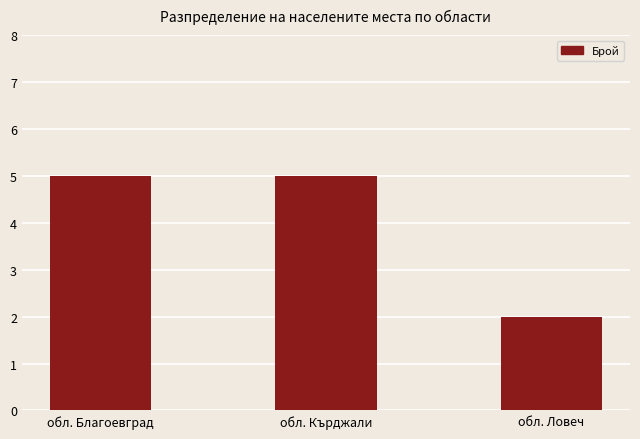

What is the maximum value shown in the chart?

5